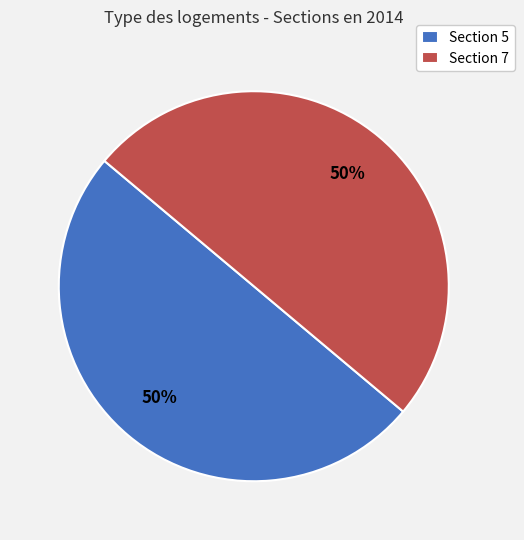

To the nearest percent, what is the combined percentage of Section 7 and Section 5?

100%